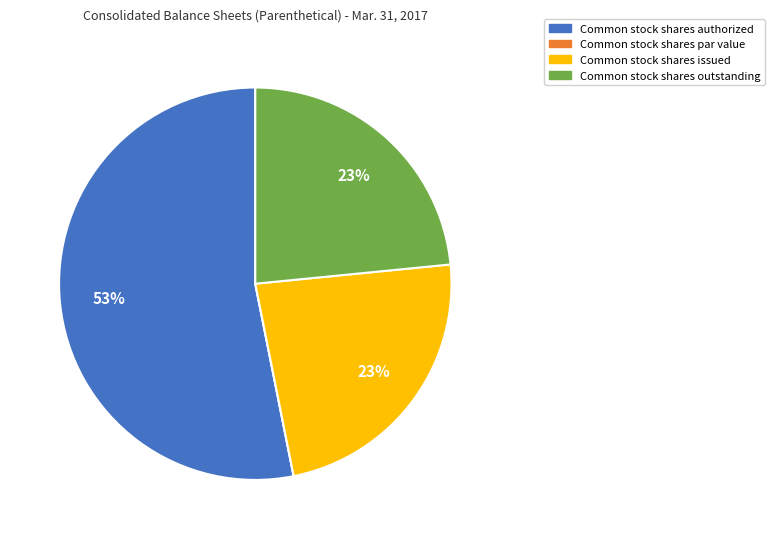

To the nearest percent, what is the average slice percentage?

25%